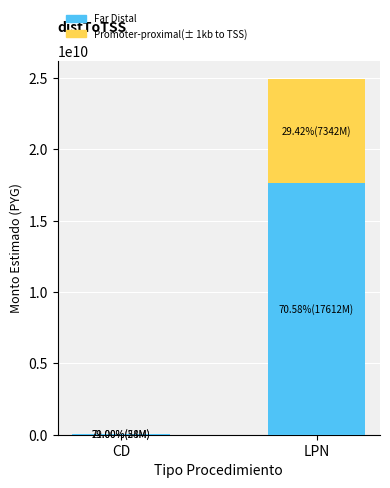

What is the sum of all Far Distal values?

17671191039